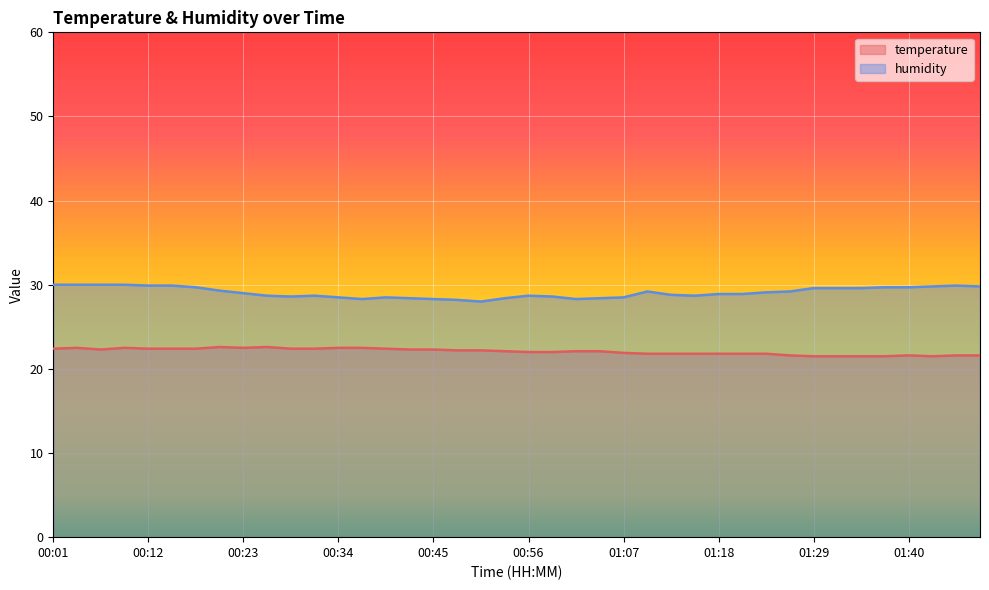

True or false: humidity has more than 2 points higher than both neighbors.

True